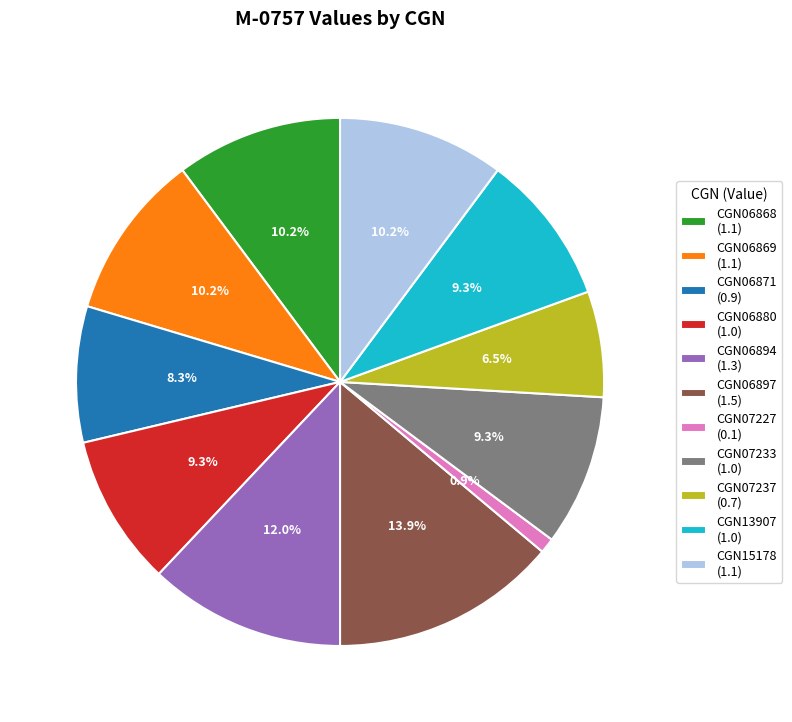

Which category has the smallest portion of the pie?

CGN07227